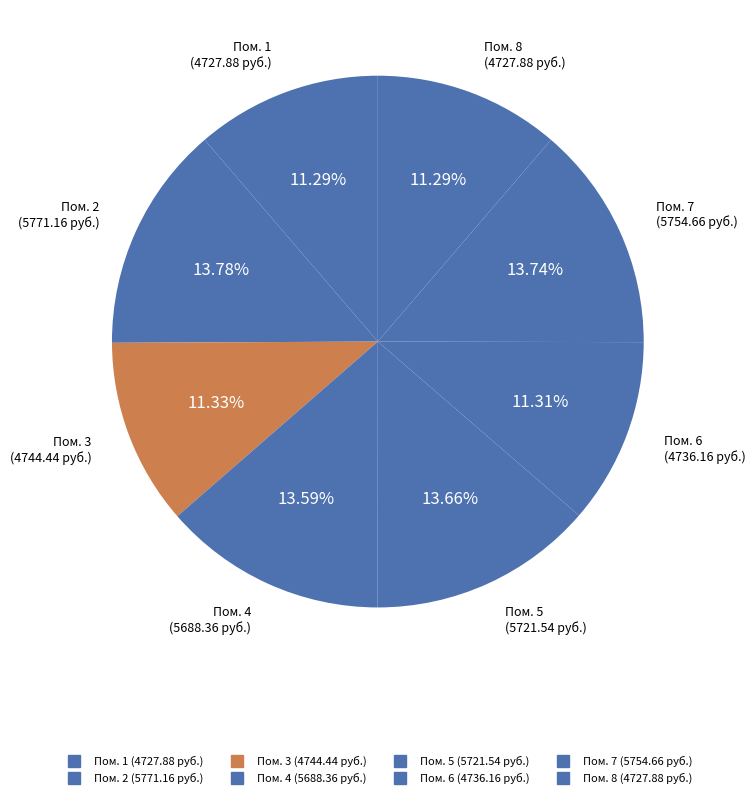

Is there a majority slice in this chart?

No